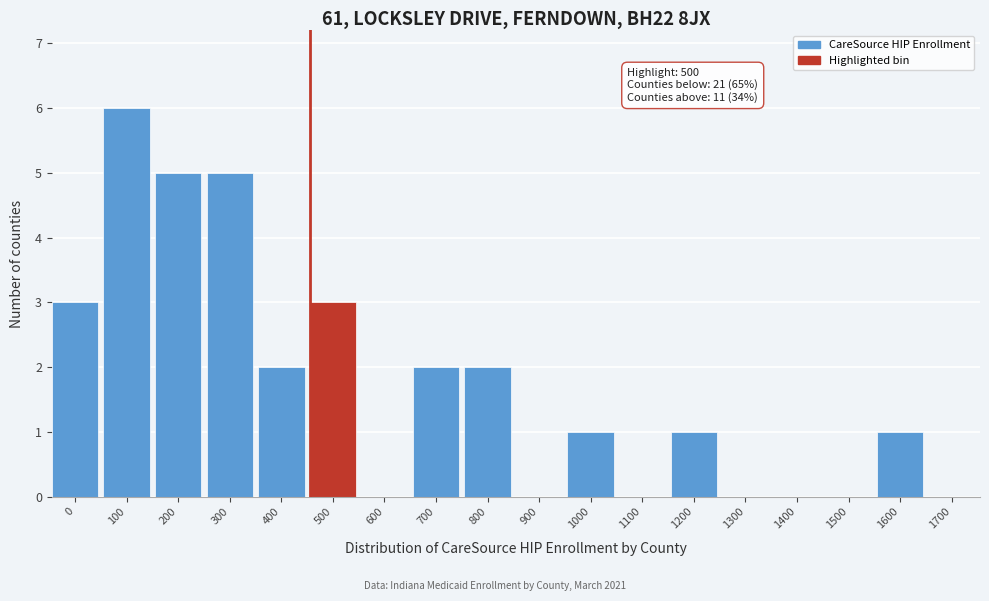

Reading left to right, extract all data points from this chart.

0=3	100=6	200=5	300=5	400=2	500=3	600=0	700=2	800=2	900=0	1000=1	1100=0	1200=1	1300=0	1400=0	1500=0	1600=1	1700=0